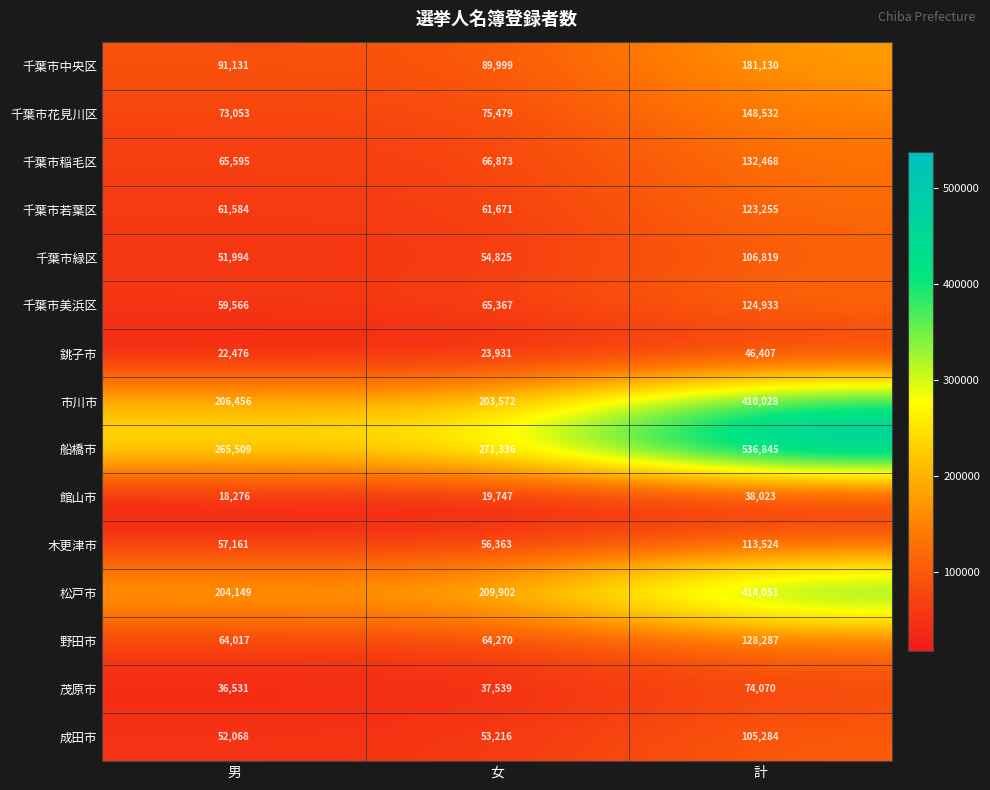

What is the maximum value shown in the chart?

536845